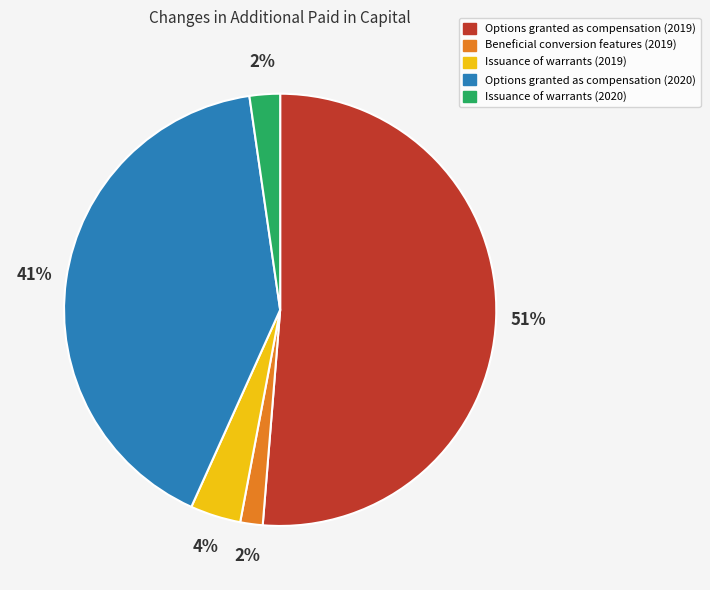

Combined, do Beneficial conversion features (2019) and Issuance of warrants (2020) account for over 50%?

No